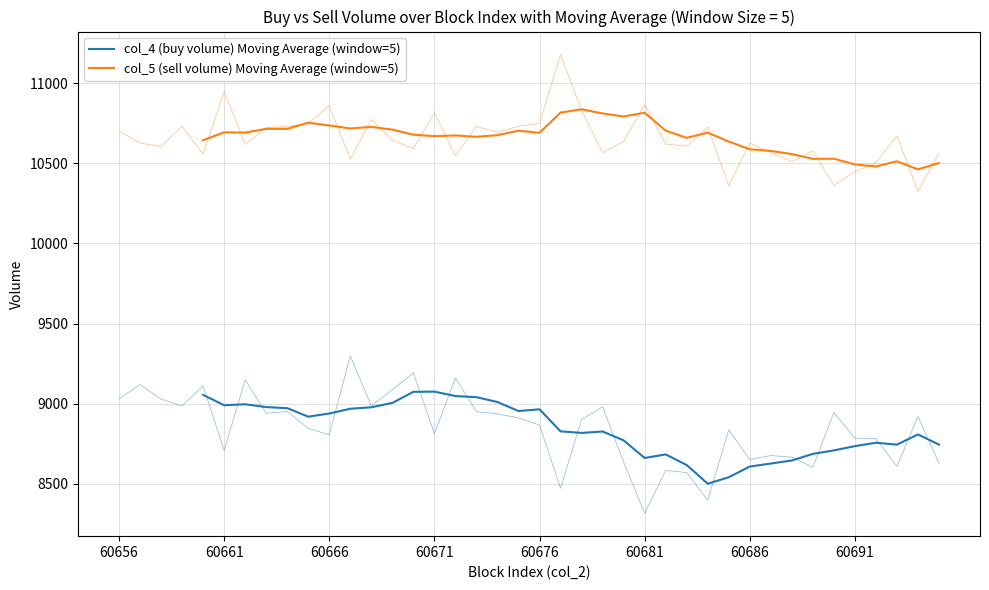

True or false: col_5 (sell volume) Moving Average (window=5) and col_4 (buy volume) Moving Average (window=5) intersect in this chart.

False